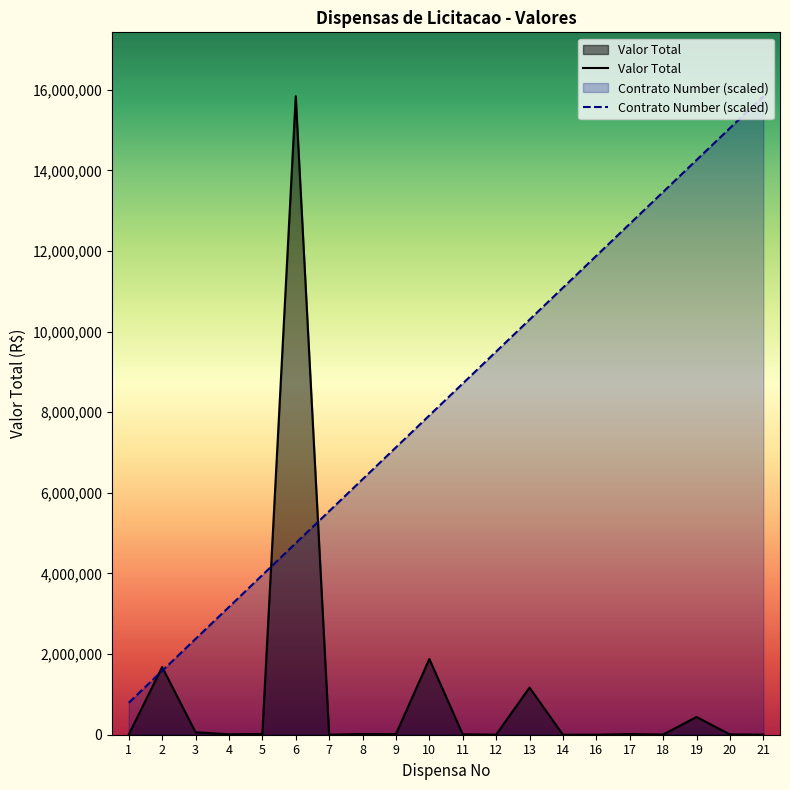

Which series has the largest total across all categories?

Contrato Number (scaled)